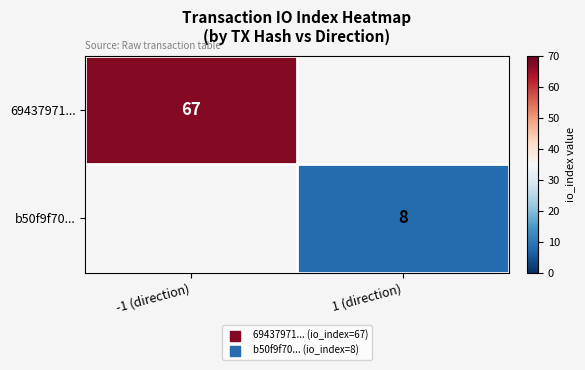

Which category has the lowest value across all series?

1 (direction)